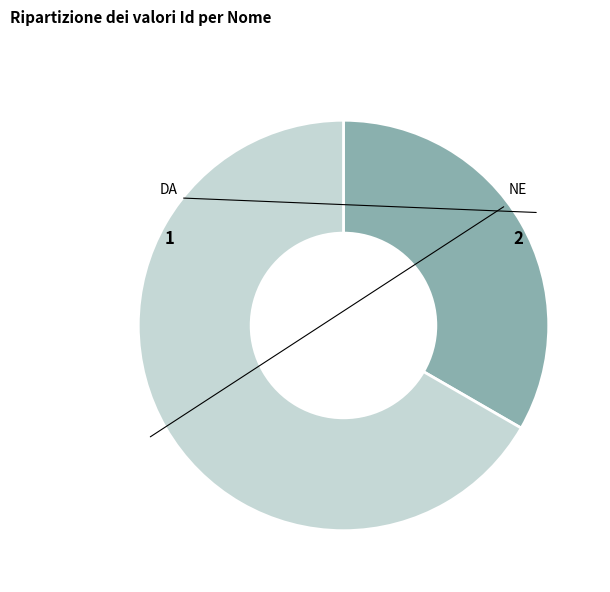

Count the number of slices in the pie.

2